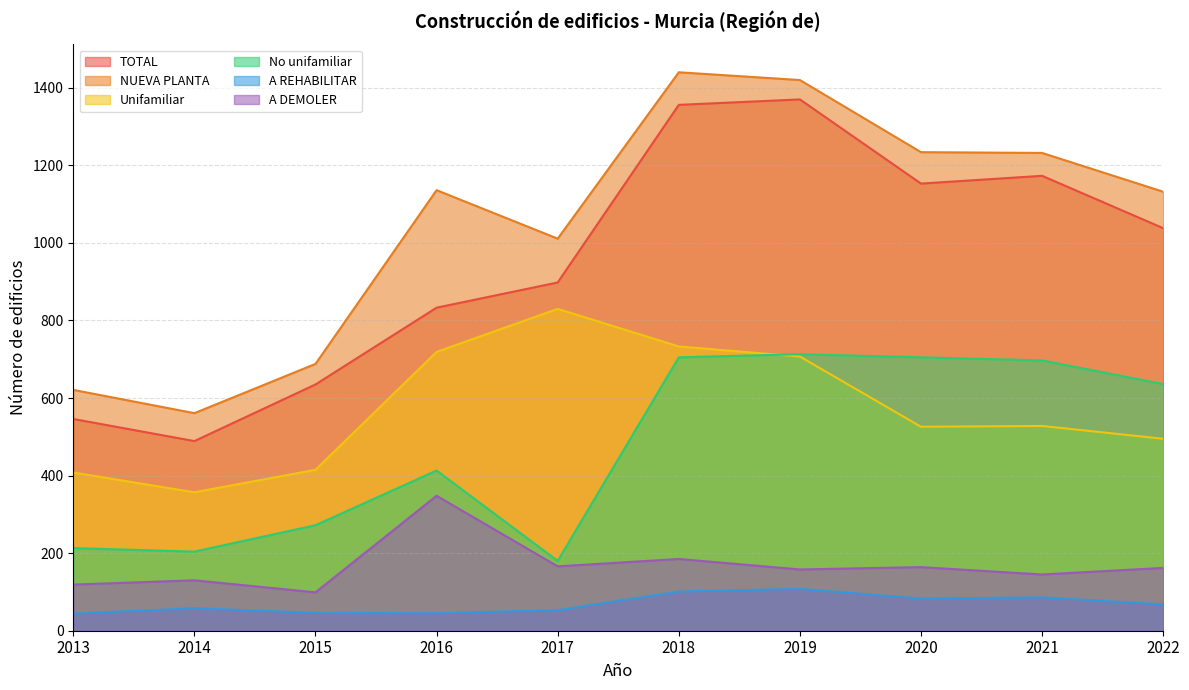

How many data points in TOTAL are less than 1038?

5